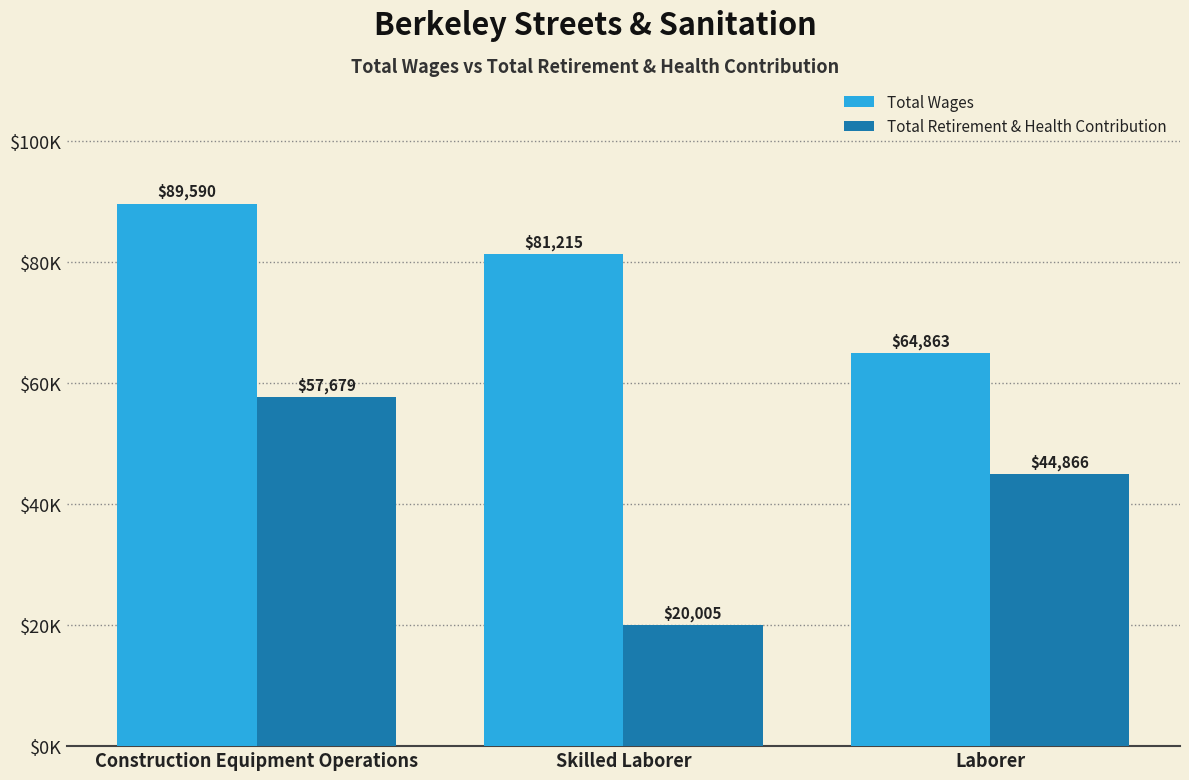

Are the bars grouped side by side (vs. stacked)?

Yes